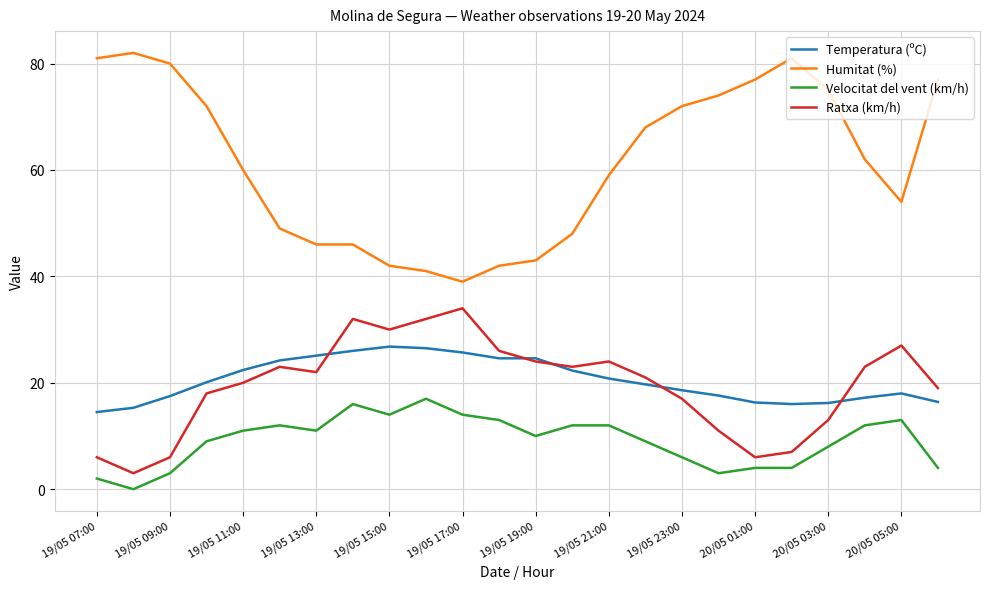

List the series in order of their peak value, highest first.

Humitat (%), Ratxa (km/h), Temperatura (ºC), Velocitat del vent (km/h)